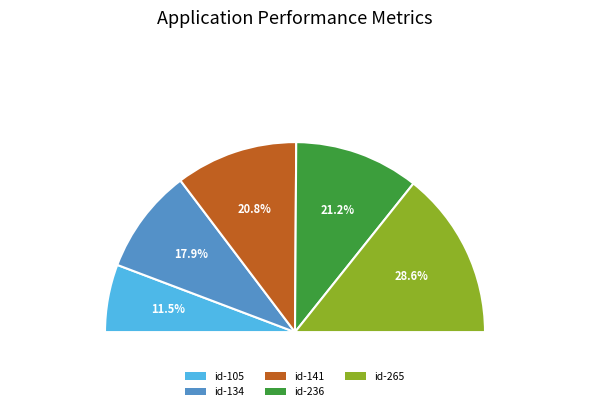

What is the ratio of the value at AB12345-BRA-1-id-236 to the value at AB12345-BRA-1-id-265?

0.7